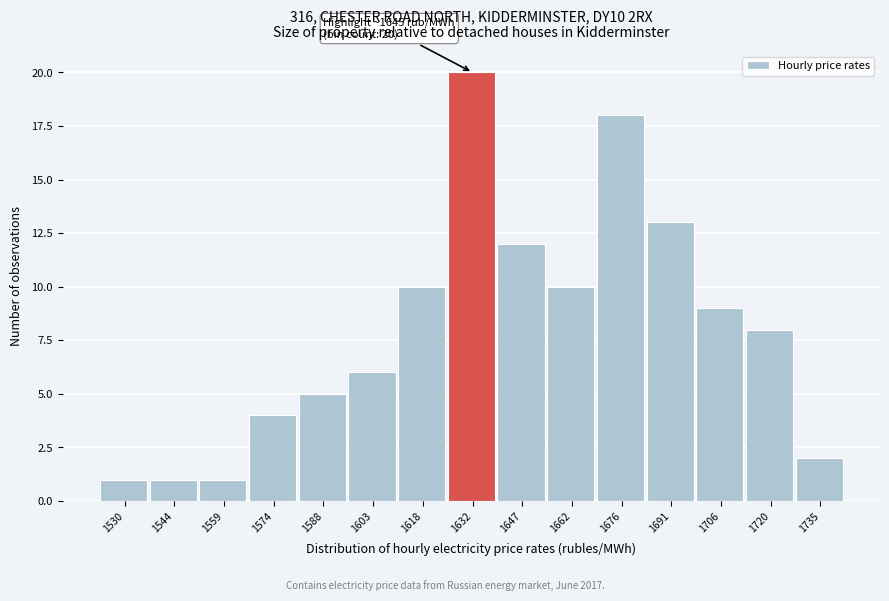

Reading left to right, list all the values displayed in this chart.

1	1	1	4	5	6	10	20	12	10	18	13	9	8	2